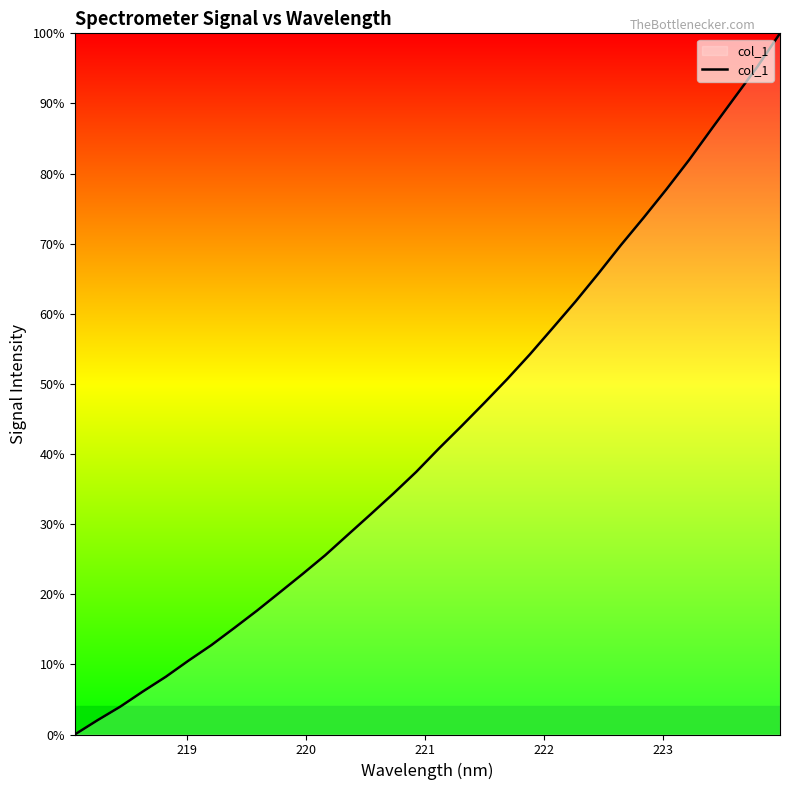

How many values exceed 40?

16